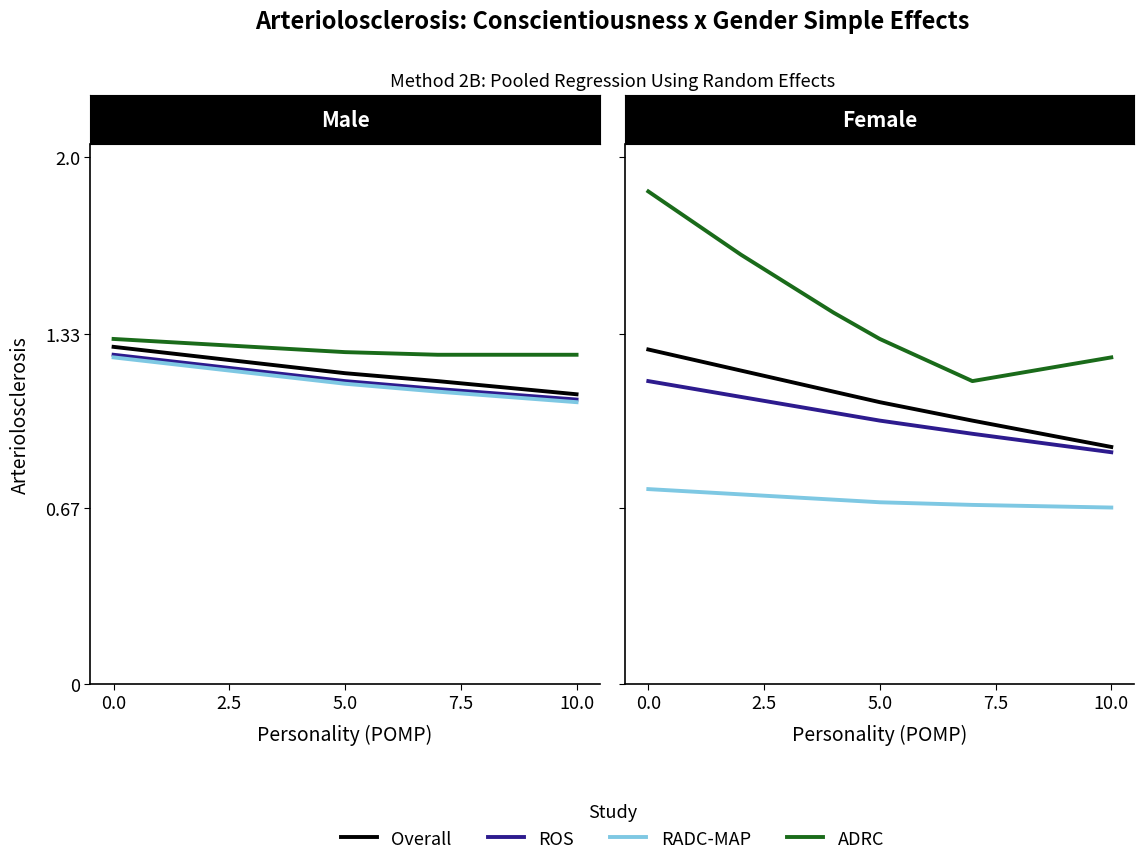

How many values in the Overall series are below 1?

1